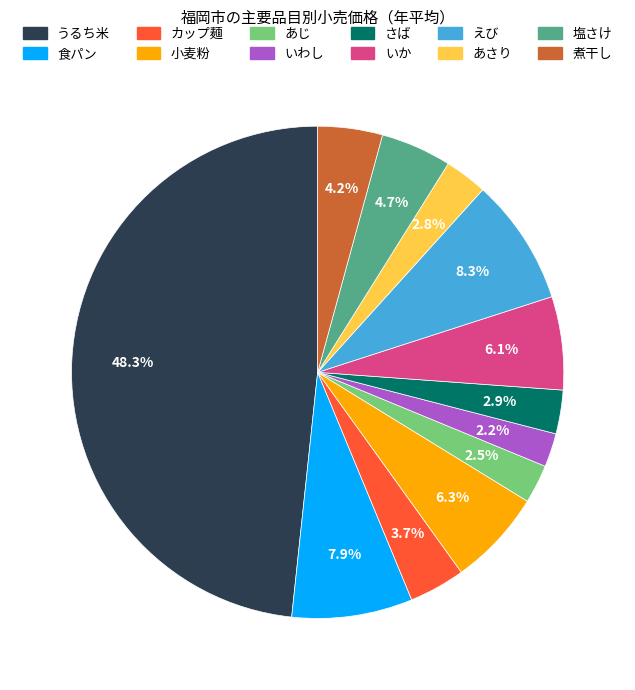

Is there any slice that represents more than half of the pie?

No